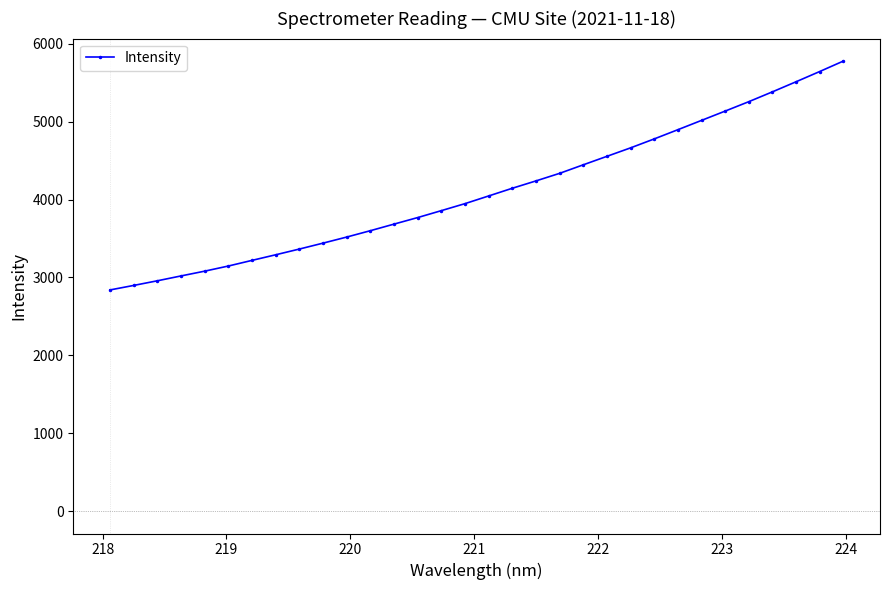

What is the smallest value displayed?

2839.2